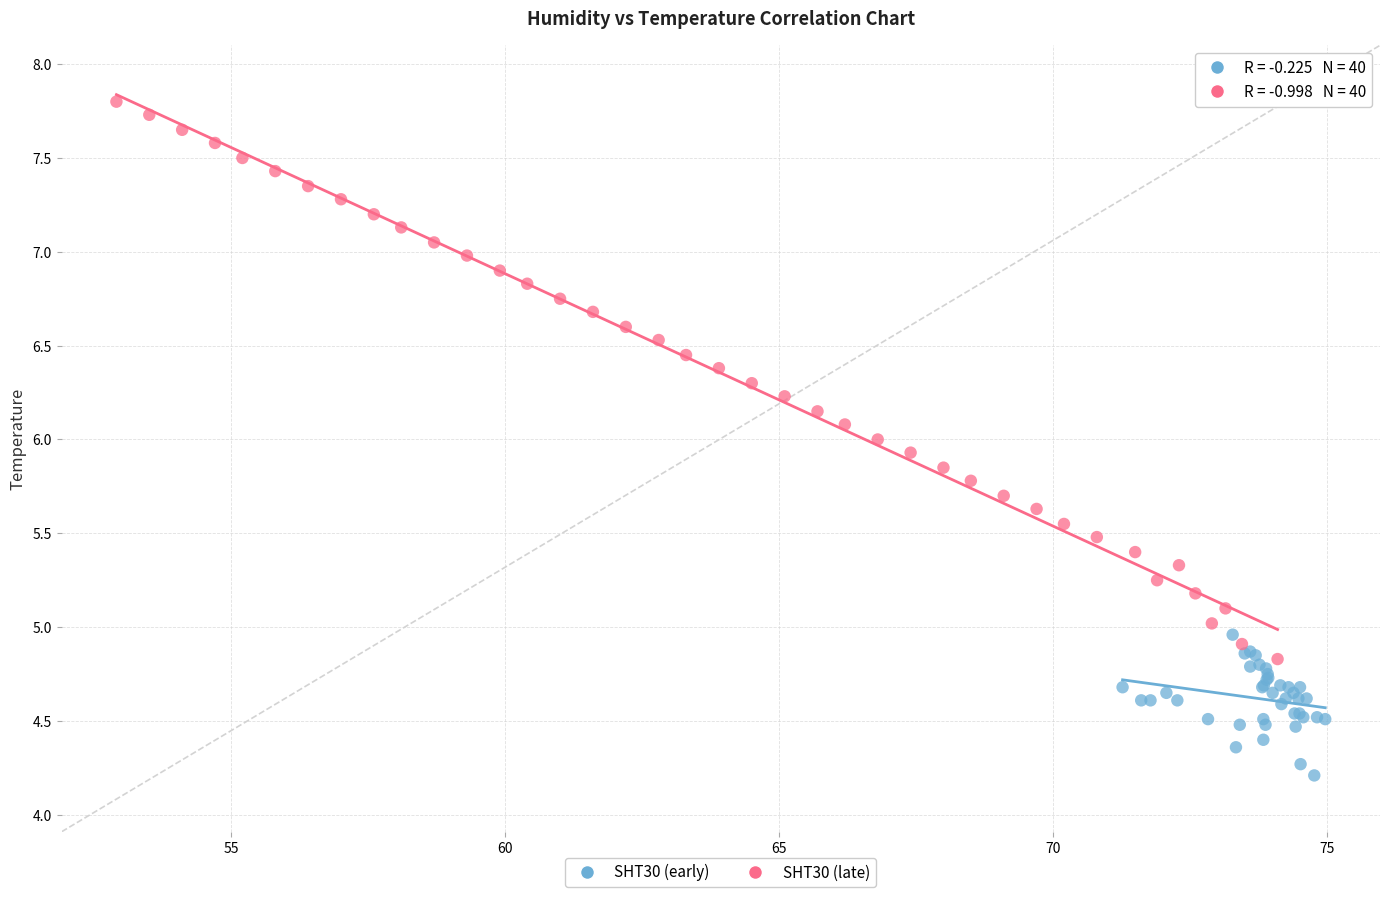

Which series contains the lowest Y value?

SHT30 (early)